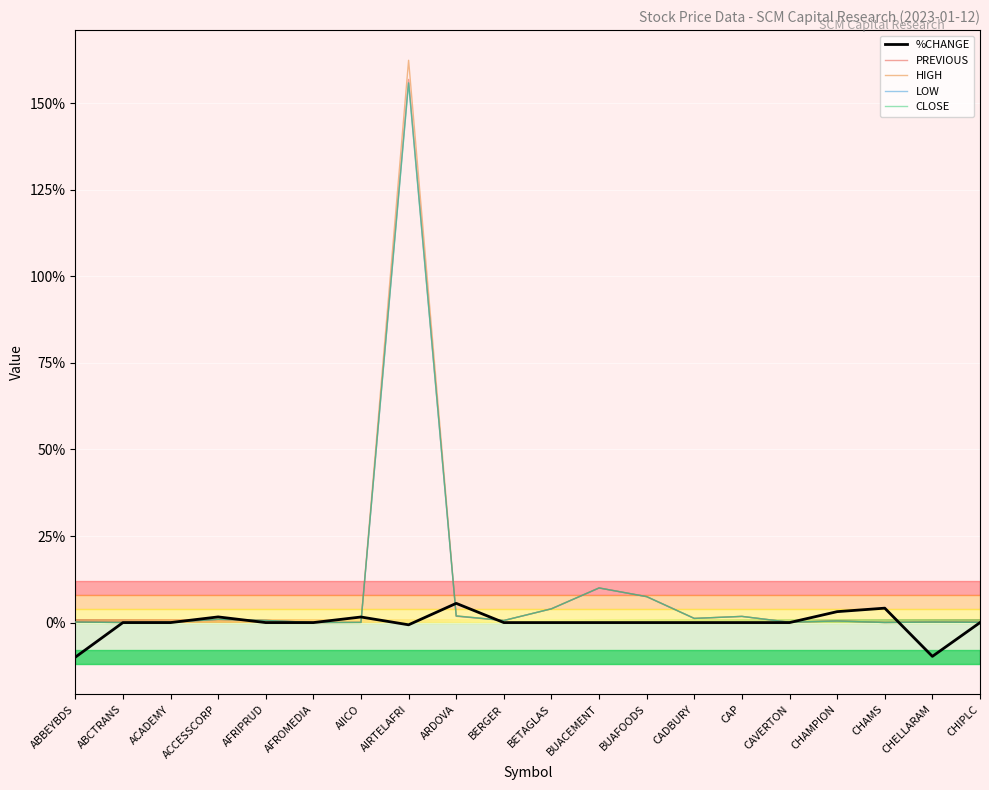

At which category is the sum across all series the highest?

AIRTELAFRI